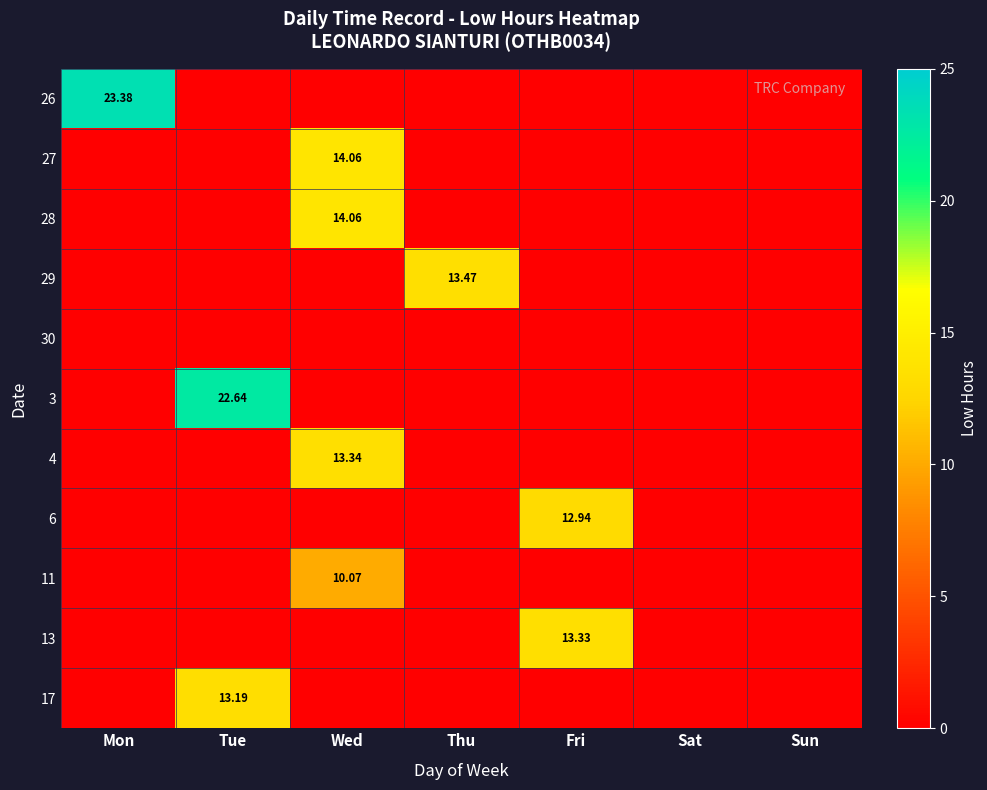

Is it true that 3 equals 0.0 at Thu?

True